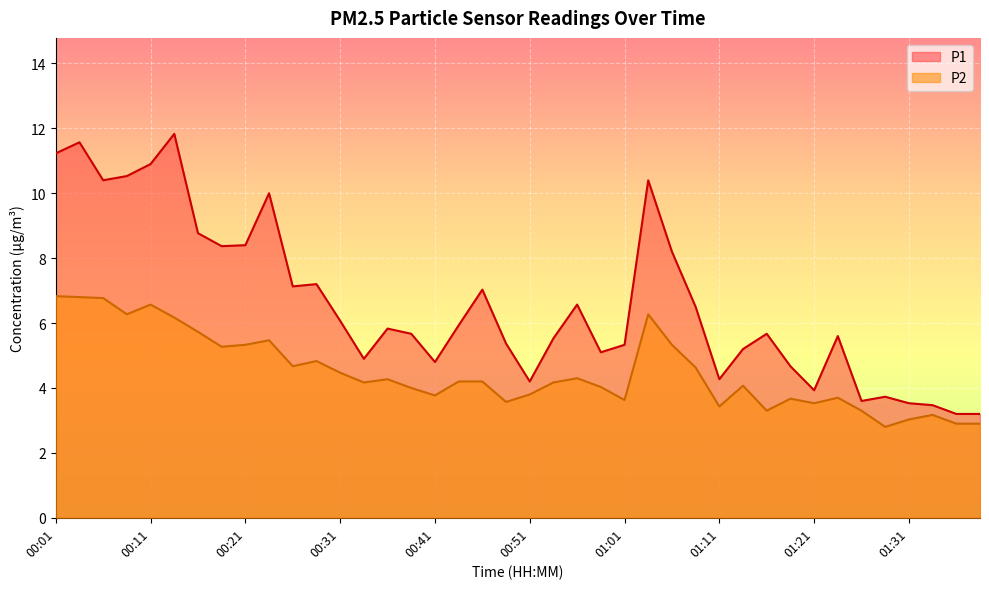

What is the label of the 4th point from the left?

00:09